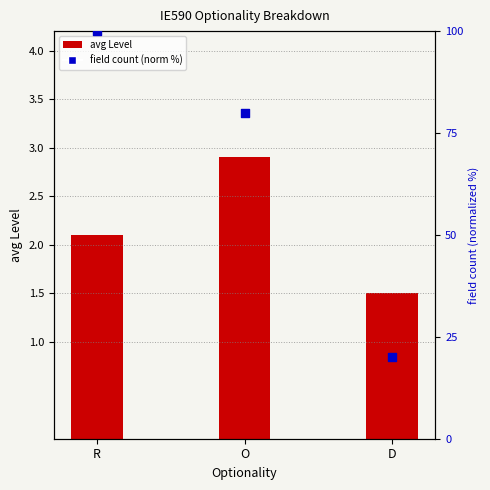

Which series has the largest Y range (max minus min)?

count (normalized %)